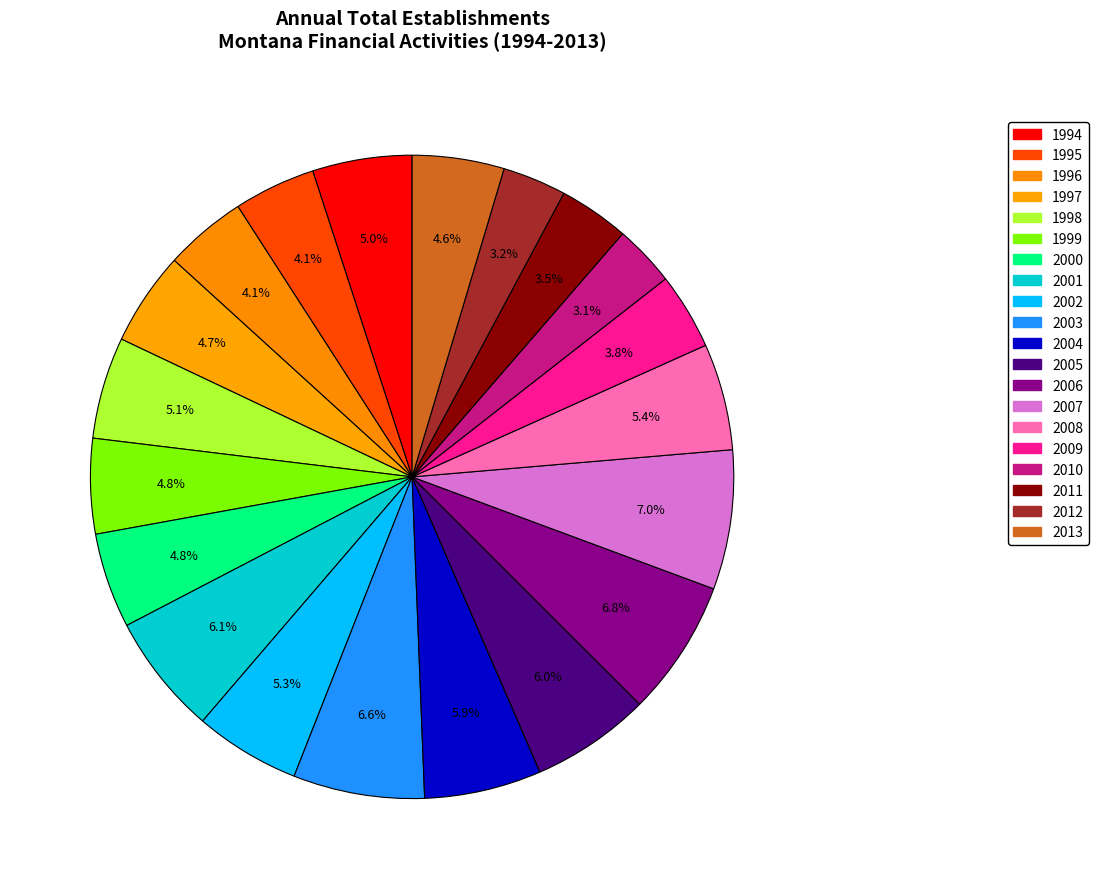

How much of the chart is everything except 2010?

96.9%